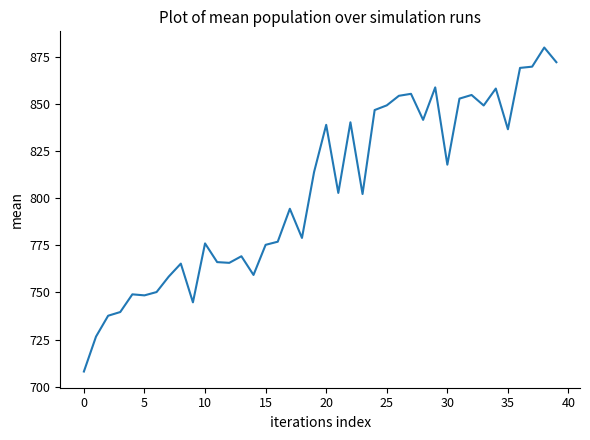

What is the smallest value displayed?

708.0